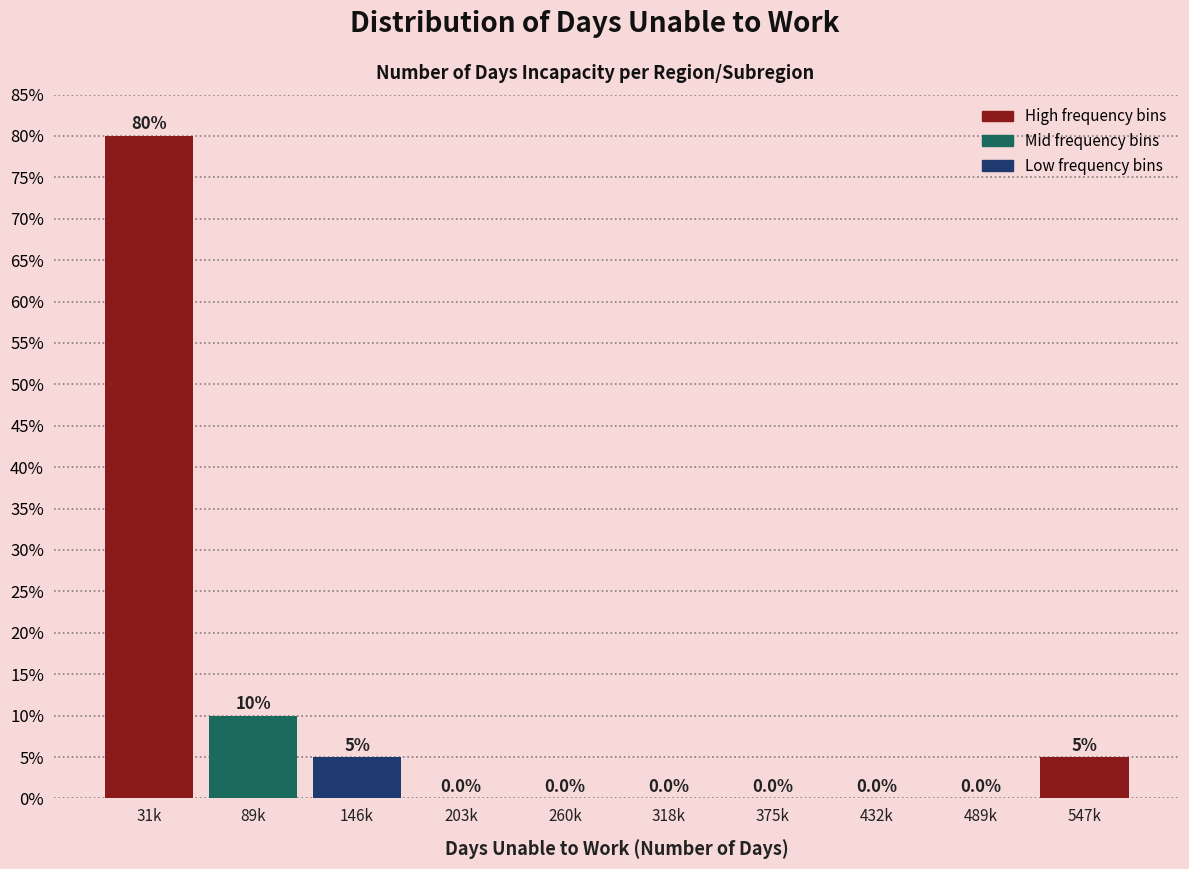

Reading left to right, transcribe all the data shown in this chart.

31k=80	89k=10	146k=5	203k=0	260k=0	318k=0	375k=0	432k=0	489k=0	547k=5